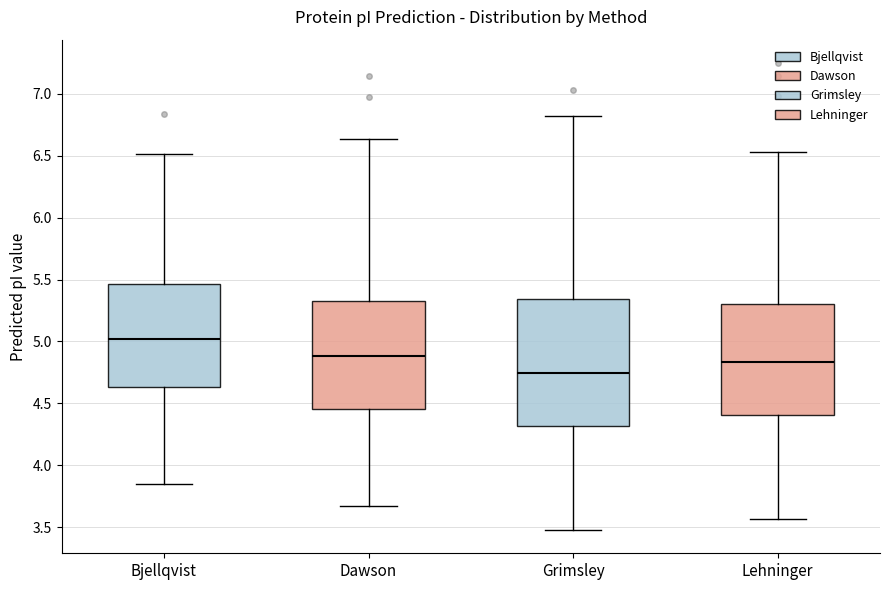

Which box's median line is the highest?

Bjellqvist